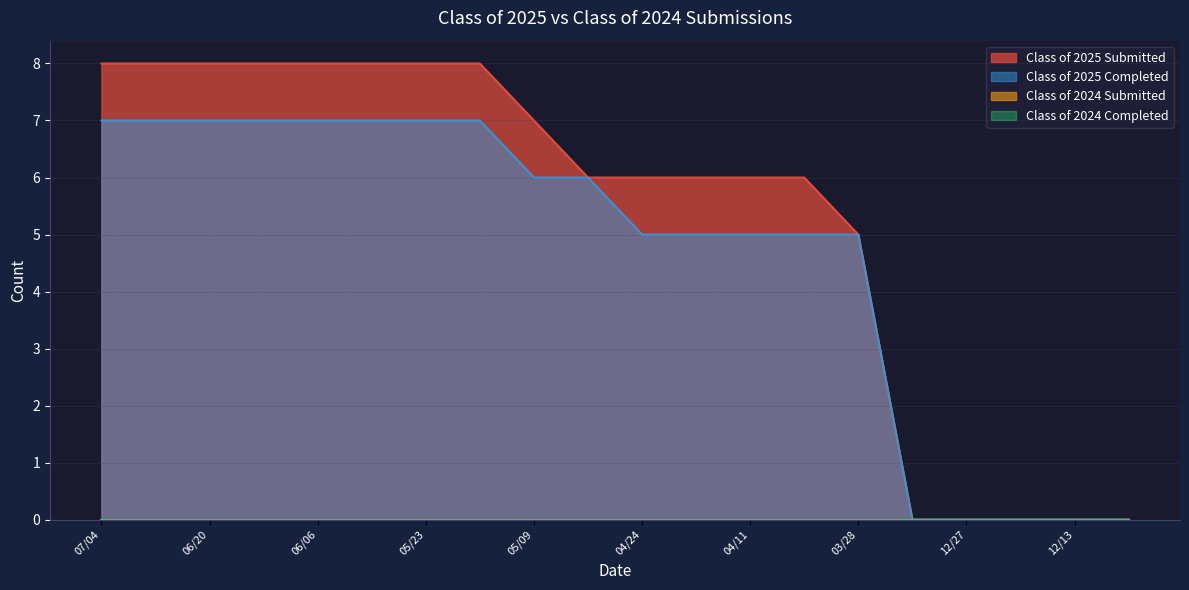

Reading left to right, extract all data points from this chart.

Class of 2025 Submitted: 07/04=8	06/27=8	06/20=8	06/13=8	06/06=8	05/30=8	05/23=8	05/16=8	05/09=7	05/02=6	04/24=6	04/18=6	04/11=6	04/04=6	03/28=5	12/31=0	12/27=0	12/20=0	12/13=0	12/06=0
Class of 2025 Completed: 07/04=7	06/27=7	06/20=7	06/13=7	06/06=7	05/30=7	05/23=7	05/16=7	05/09=6	05/02=6	04/24=5	04/18=5	04/11=5	04/04=5	03/28=5	12/31=0	12/27=0	12/20=0	12/13=0	12/06=0